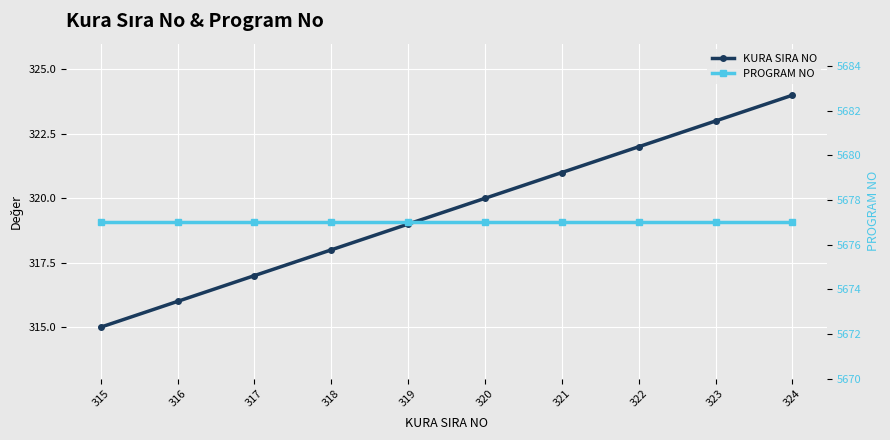

Is this an area chart (filled region under the line)?

No